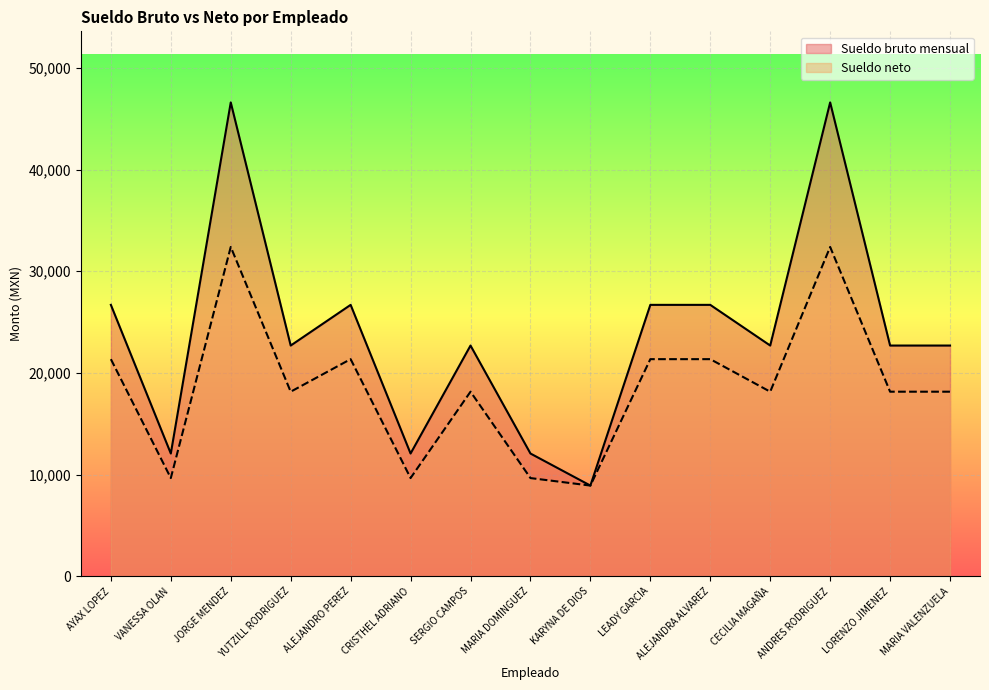

What are all the series names shown in the legend?

Sueldo bruto mensual, Sueldo neto